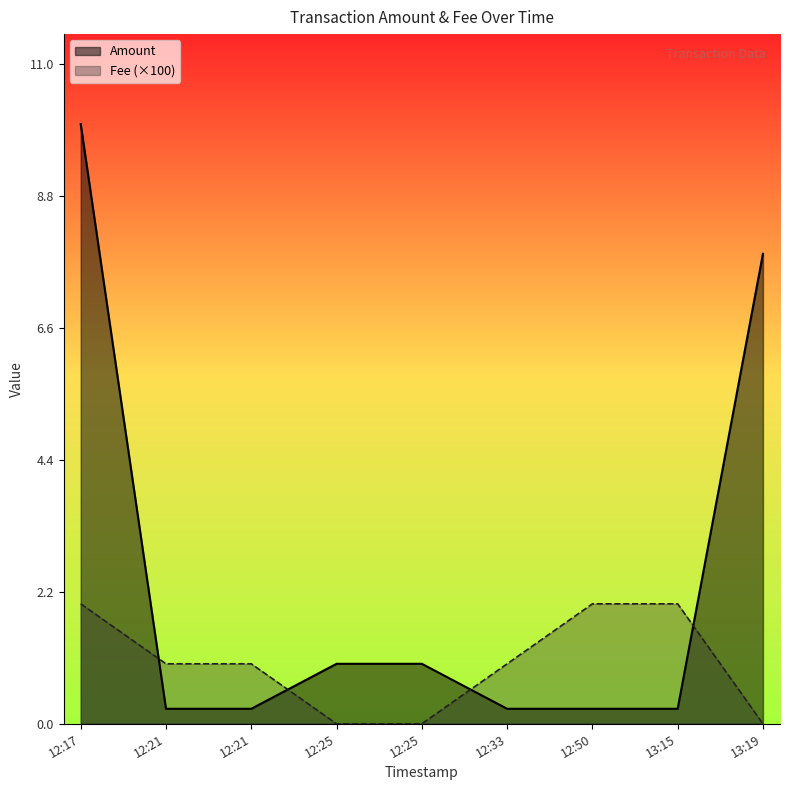

Does the chart have visible grid lines?

No